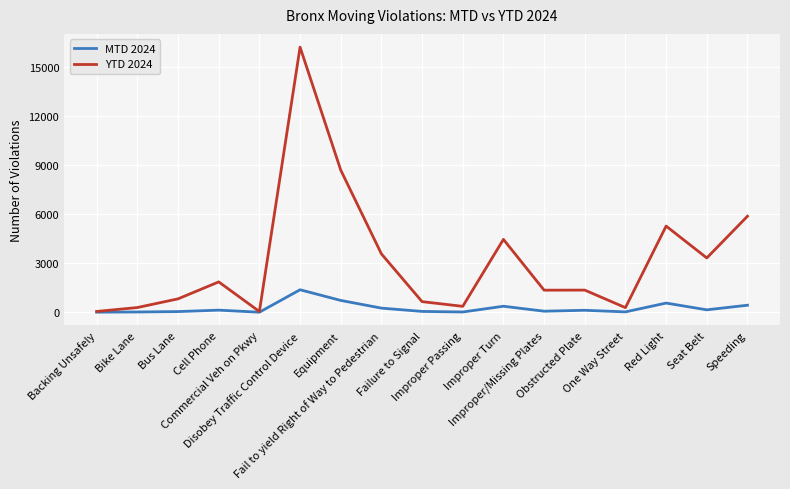

Does the chart display data point markers on the line(s)?

No